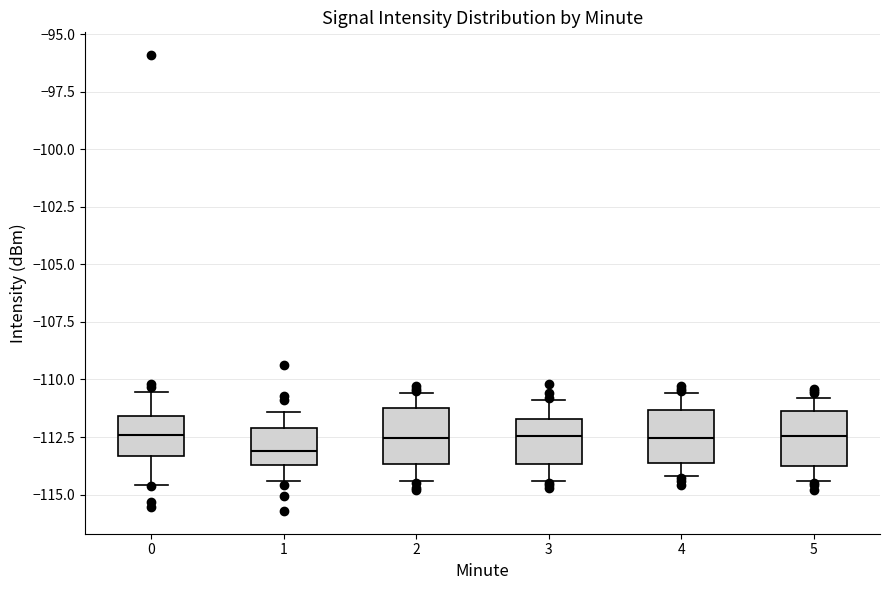

Where does the upper whisker of the box at x = 5 end on the y-axis? The values are not printed on the chart, so give them approximately, as read against the axis.

-111.0